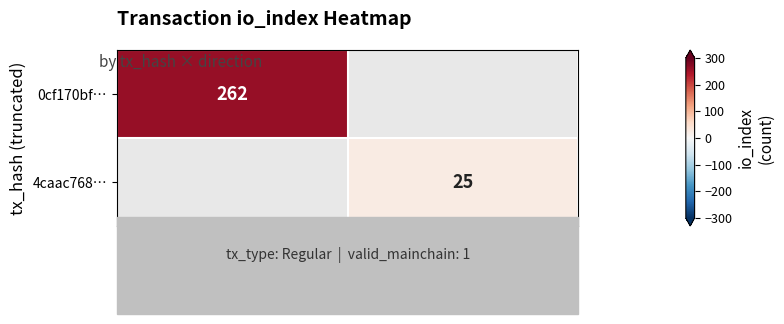

Between -1 (out) and +1 (in), which is larger?

+1 (in)